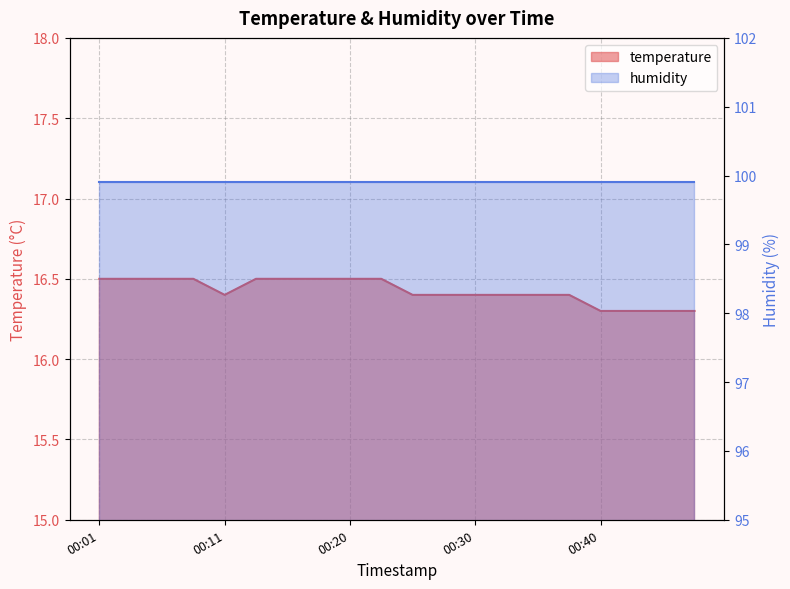

What is the sum of the values at 00:40 and 00:03?

32.8